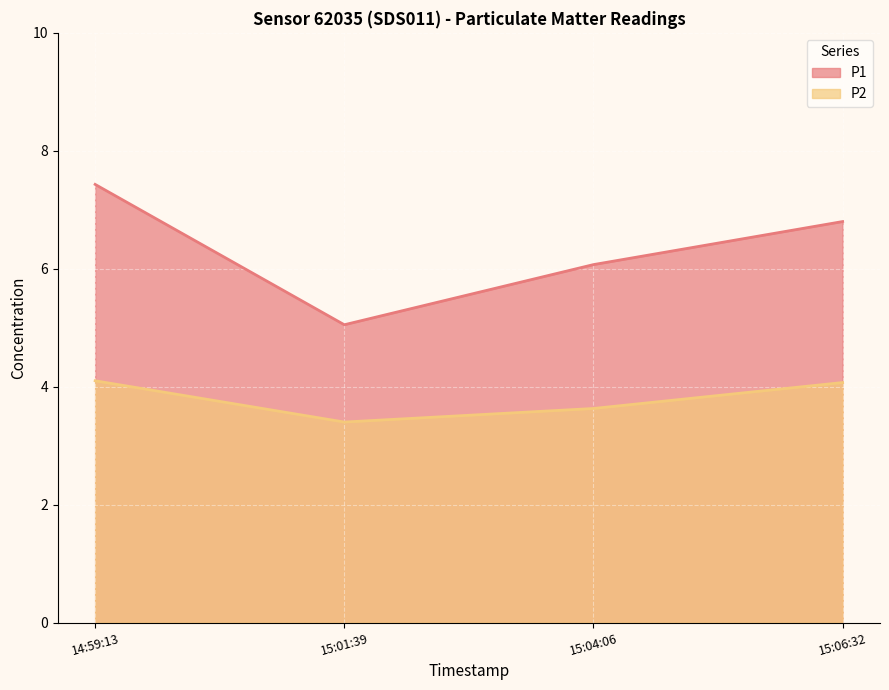

How many lines are shown in the chart?

2